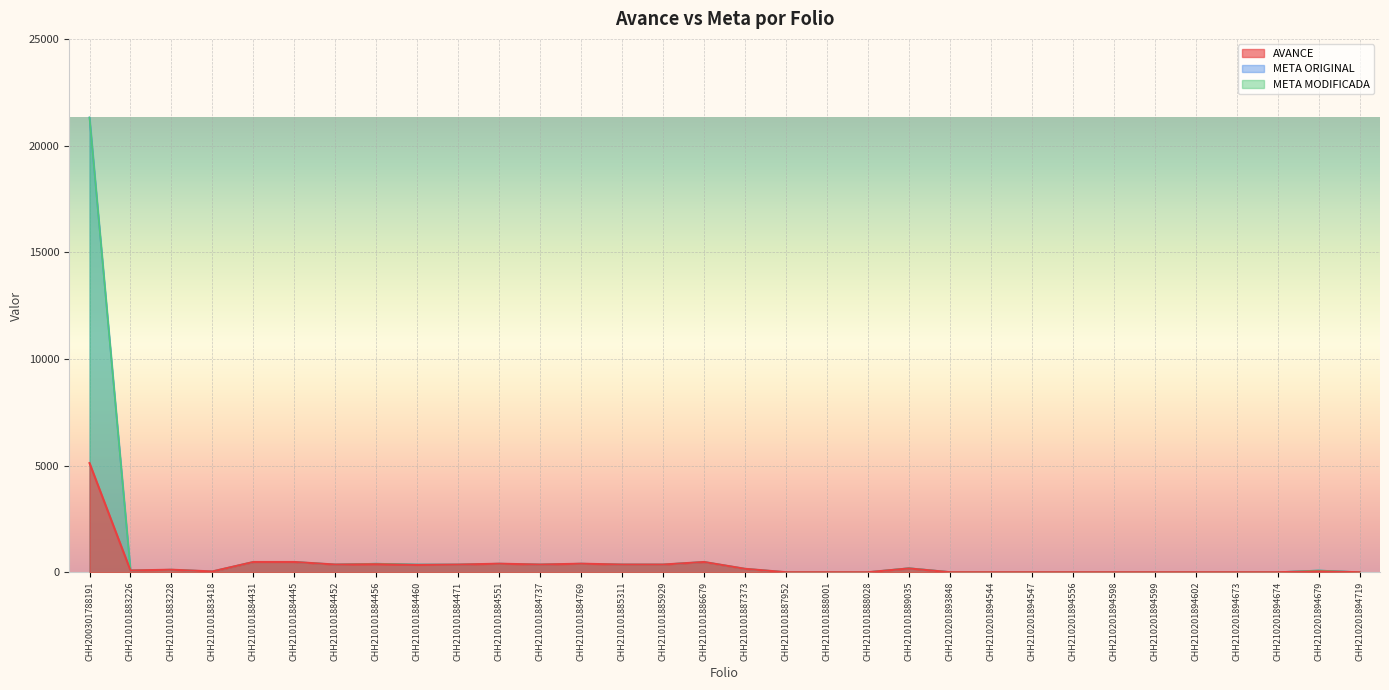

Count the number of categories in the chart.

32